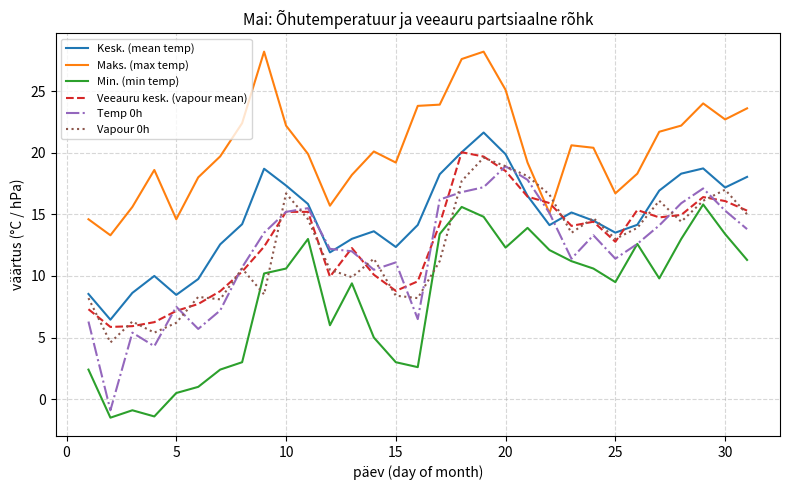

Which series has the largest range (max minus min)?

Temp 0h